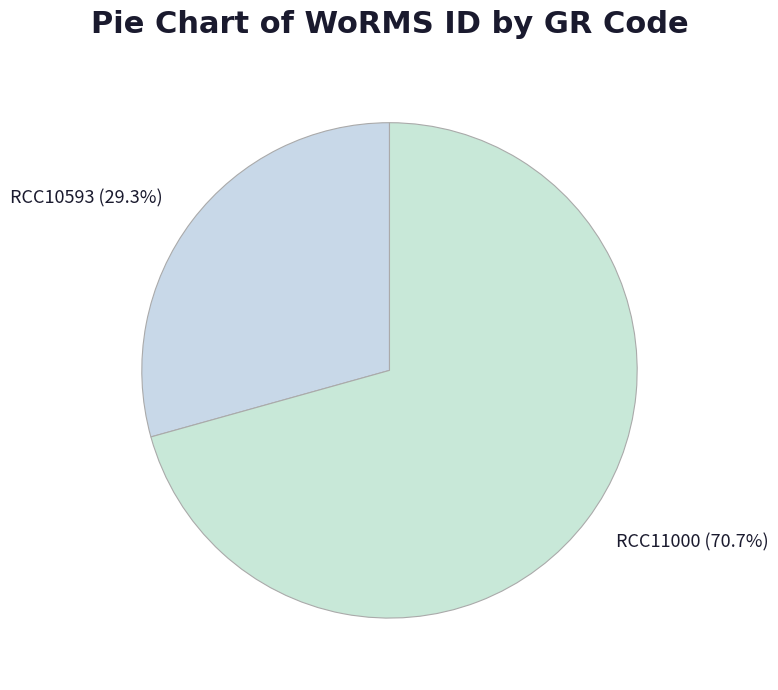

Combined, what portion of the pie is RCC10593 and RCC11000?

100.0%